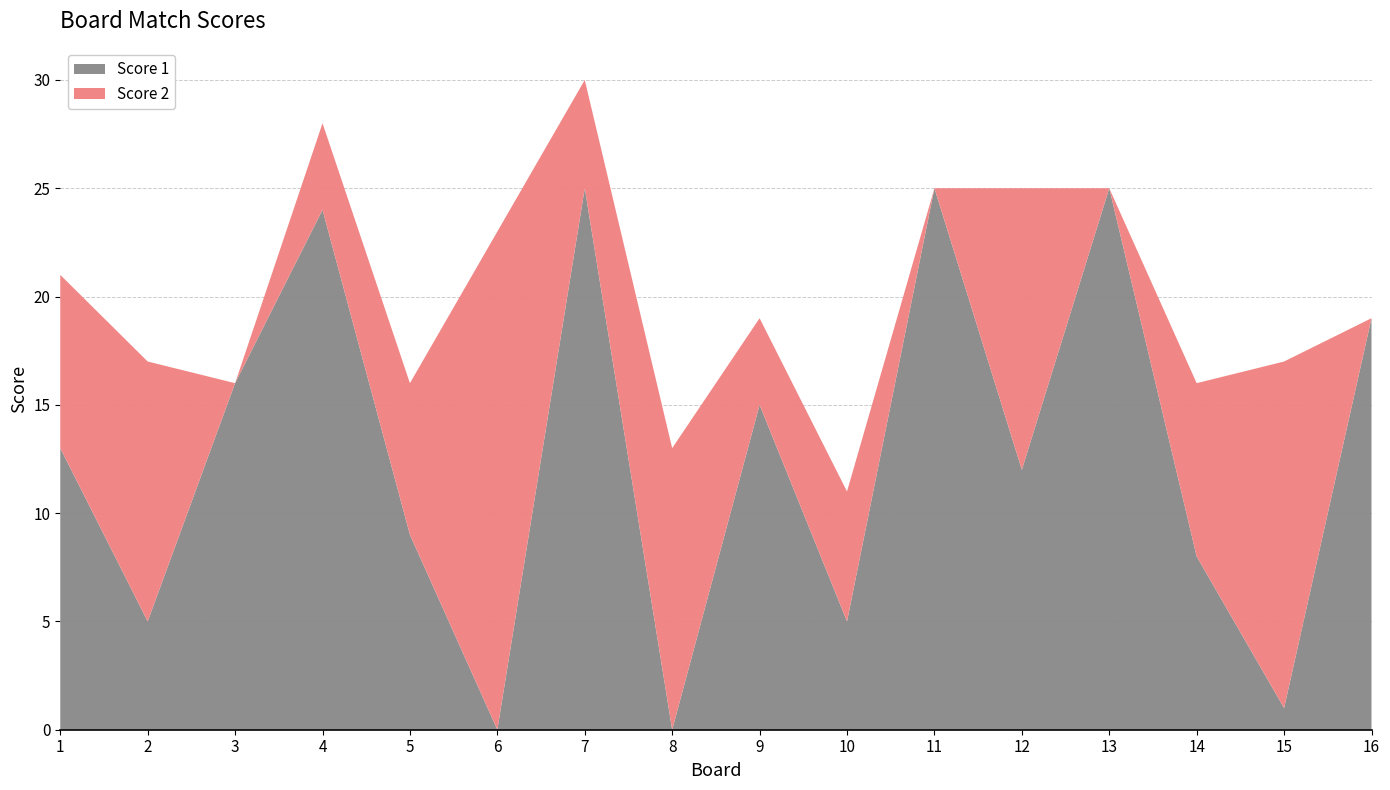

Reading left to right, transcribe all the data shown in this chart.

Score 1: 1=13	2=5	3=16	4=24	5=9	6=0	7=25	8=0	9=15	10=5	11=25	12=12	13=25	14=8	15=1	16=19
Score 2: 1=8	2=12	3=0	4=4	5=7	6=23	7=5	8=13	9=4	10=6	11=0	12=13	13=0	14=8	15=16	16=0